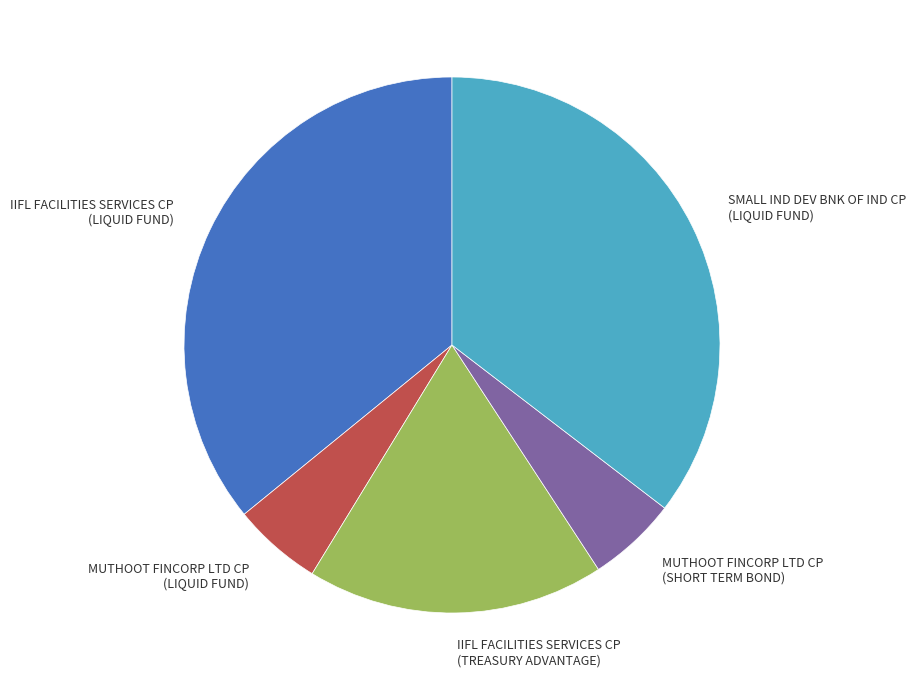

Is it true that IIFL FACILITIES SERVICES CP (TREASURY ADVANTAGE) is 9% of the pie?

False